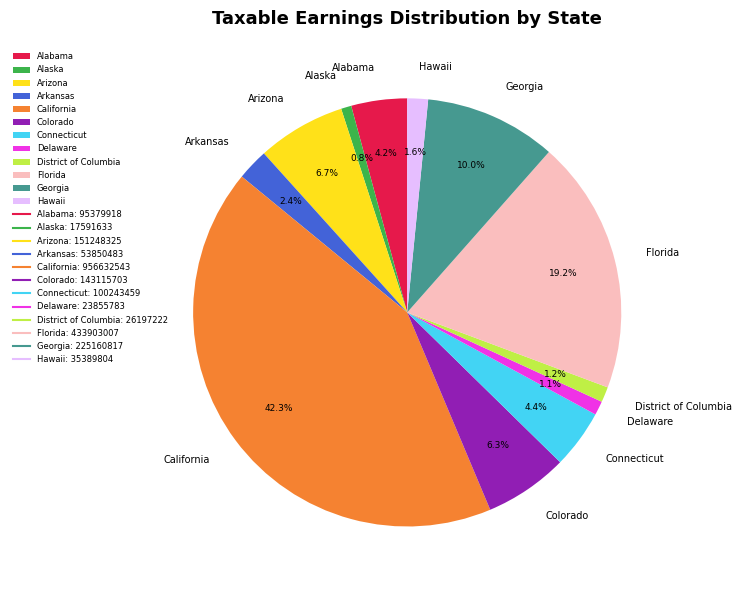

Between Alabama and District of Columbia, which is larger?

Alabama